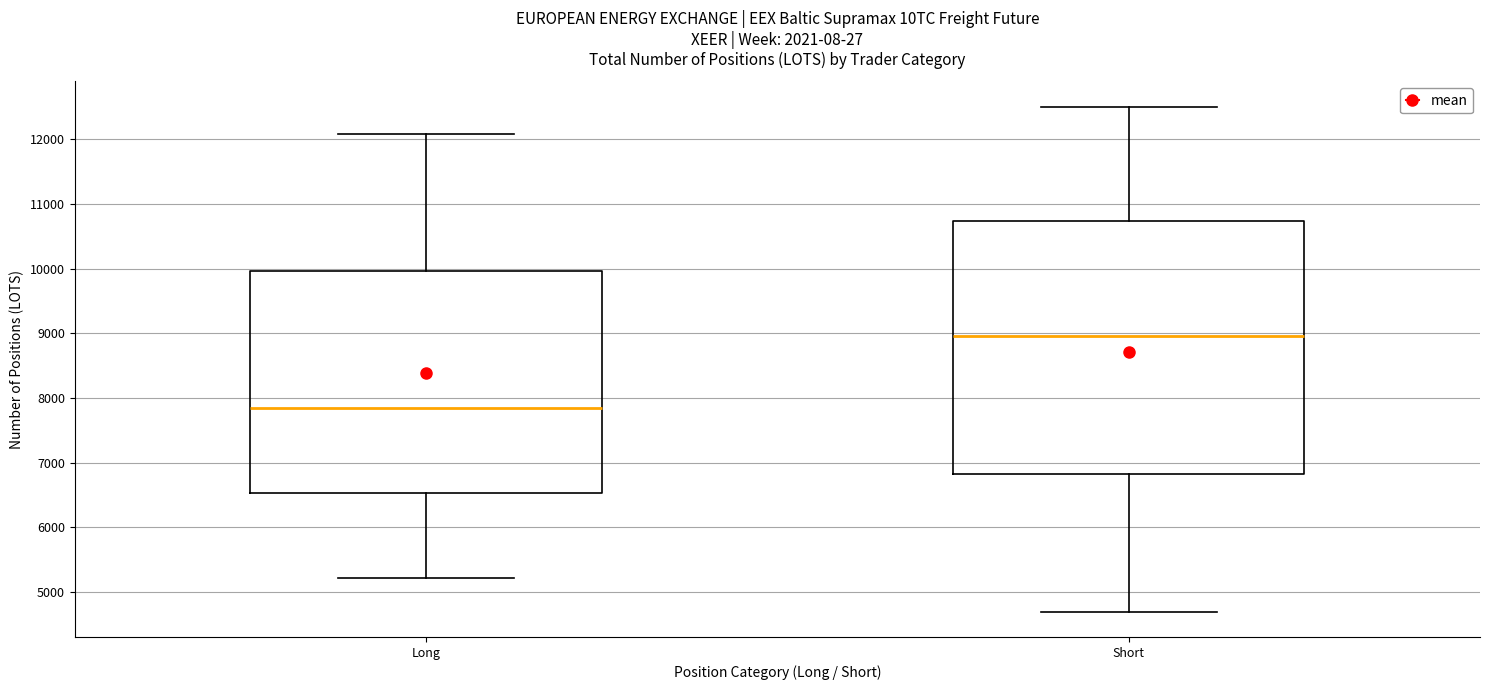

Reading left to right, read every box against the y-axis: the position of its median line, the range the box covers, and the ends of its whiskers. The values are not printed on the chart, so give them approximately, as read against the axis.

Long: median 7800, box 6500 to 10000, whiskers 5200 to 12100
Short: median 9000, box 6800 to 10700, whiskers 4700 to 12500